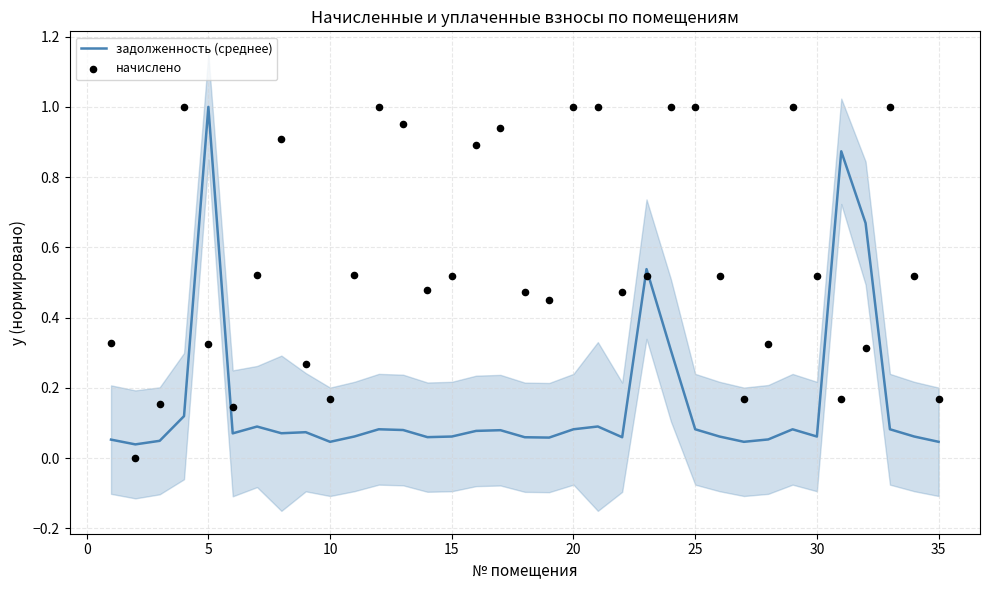

Which series has the largest Y range (max minus min)?

начислено